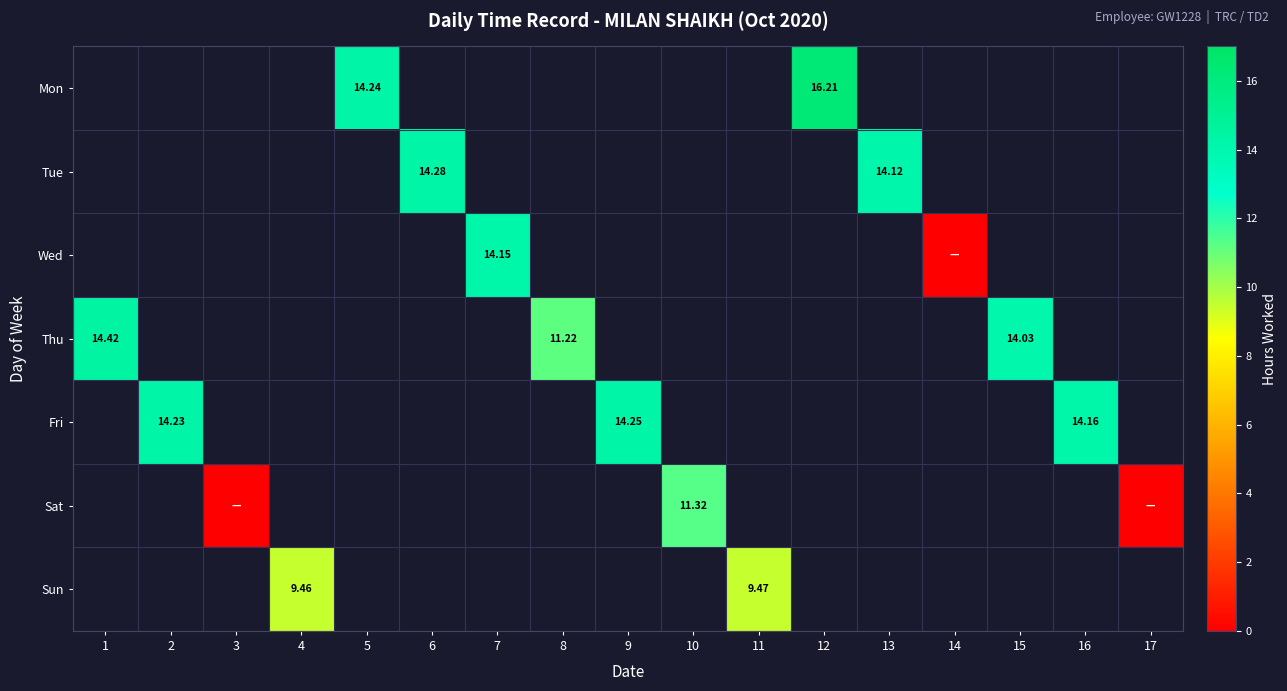

Which category has the highest value across all series?

12